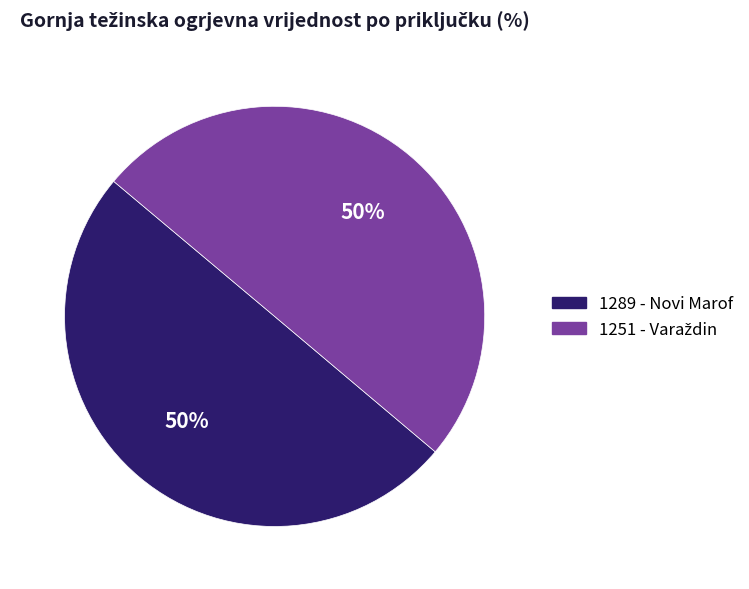

The 1289 - Novi Marof slice represents 50% of the pie. True or false?

True